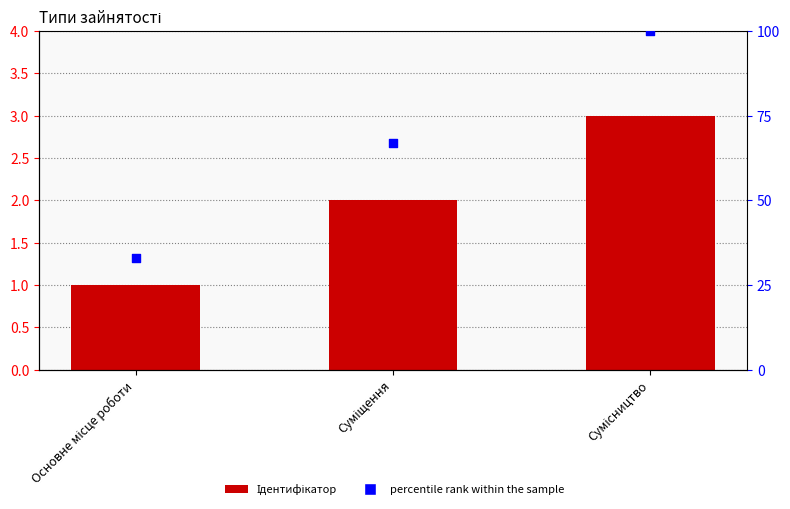

At how many categories does at least one series exceed 6?

3